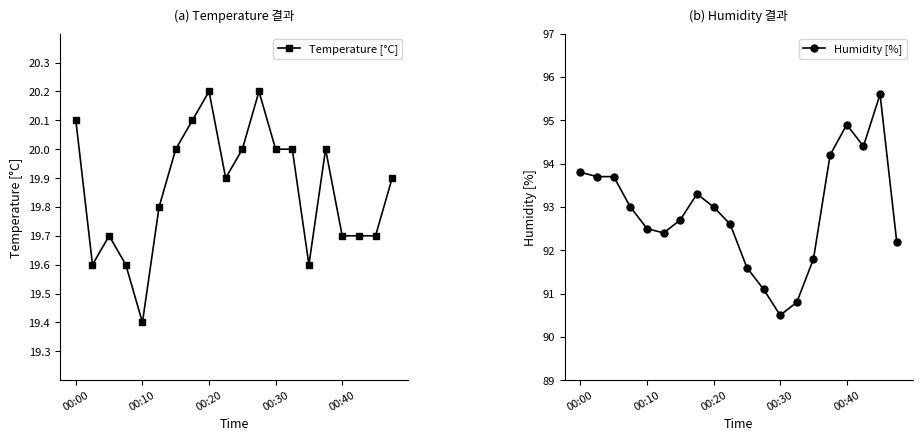

Reading left to right, list all the values displayed in this chart.

Temperature [°C]: 20.1	19.6	19.7	19.6	19.4	19.8	20.0	20.1	20.2	19.9	20.0	20.2	20.0	20.0	19.6	20.0	19.7	19.7	19.7	19.9
Humidity [%]: 93.8	93.7	93.7	93.0	92.5	92.4	92.7	93.3	93.0	92.6	91.6	91.1	90.5	90.8	91.8	94.2	94.9	94.4	95.6	92.2